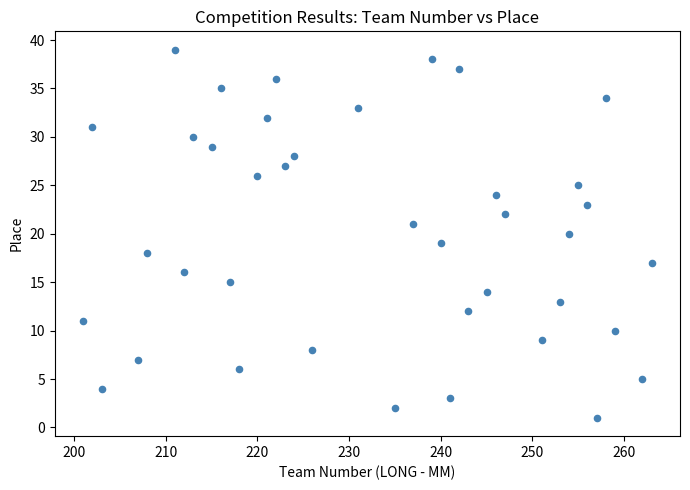

What is the range of X values (max minus min)?

62